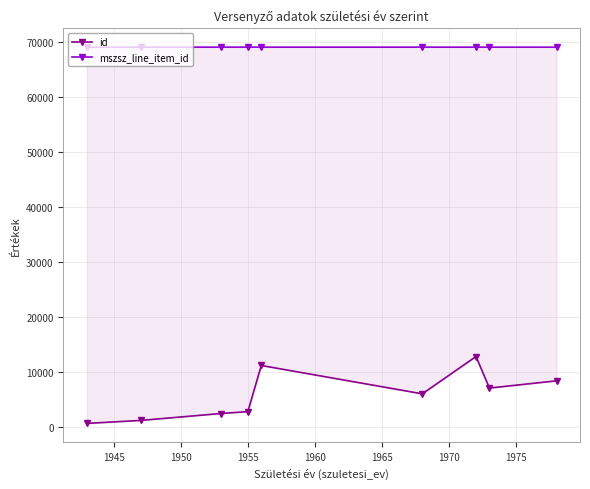

Which has a higher value, 1955 or 1960?

1960